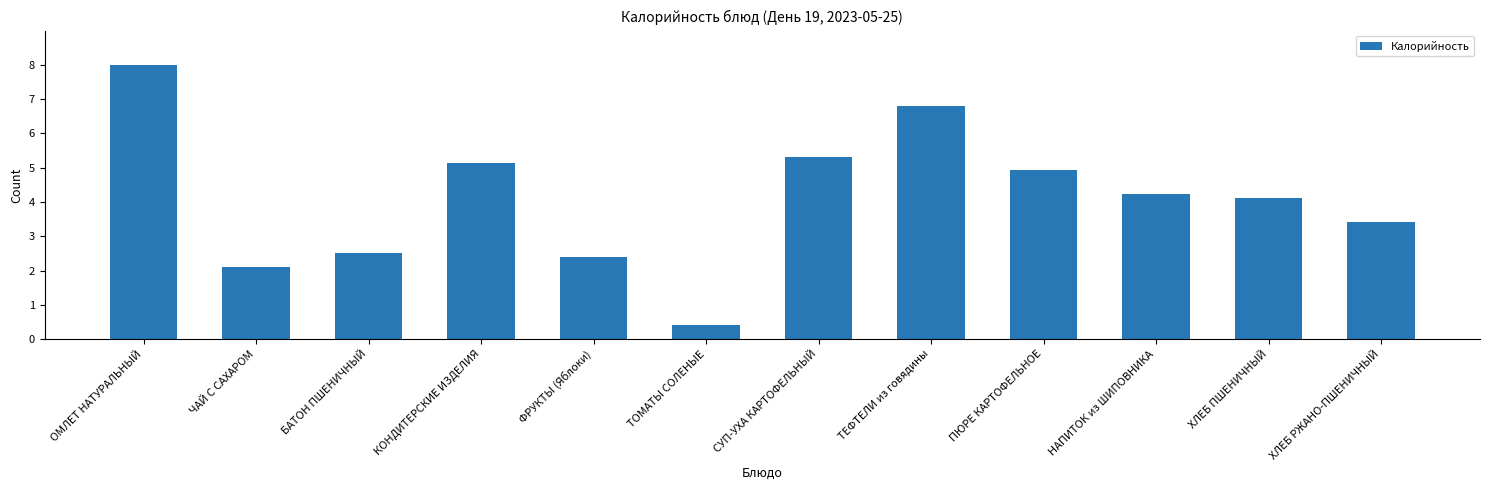

At which label is the value closest to 4?

ХЛЕБ ПШЕНИЧНЫЙ